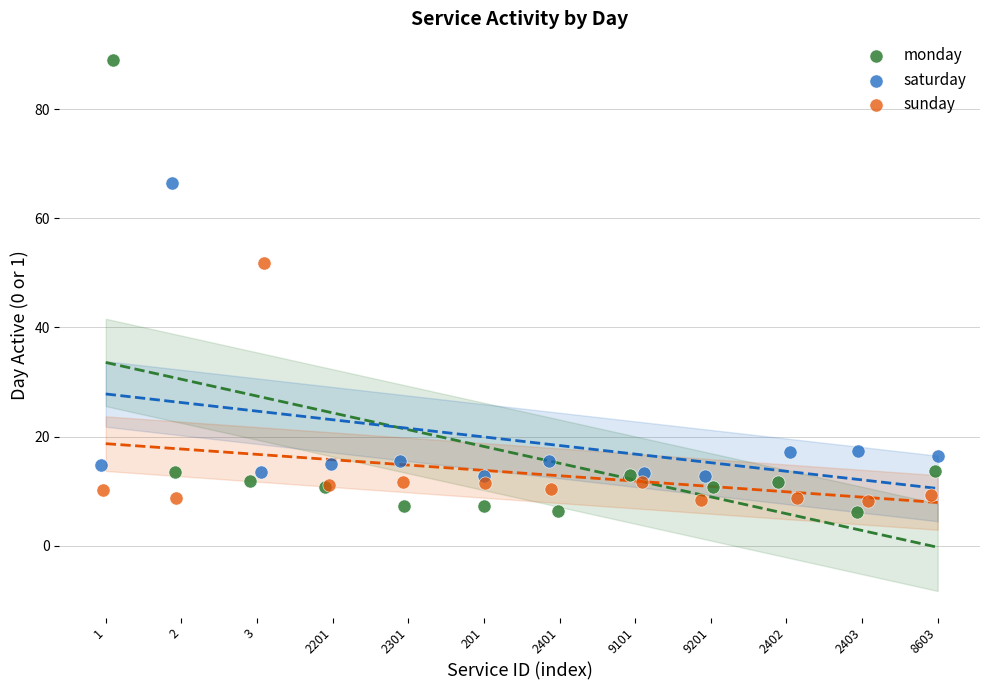

Which series reaches the minimum Y coordinate?

monday